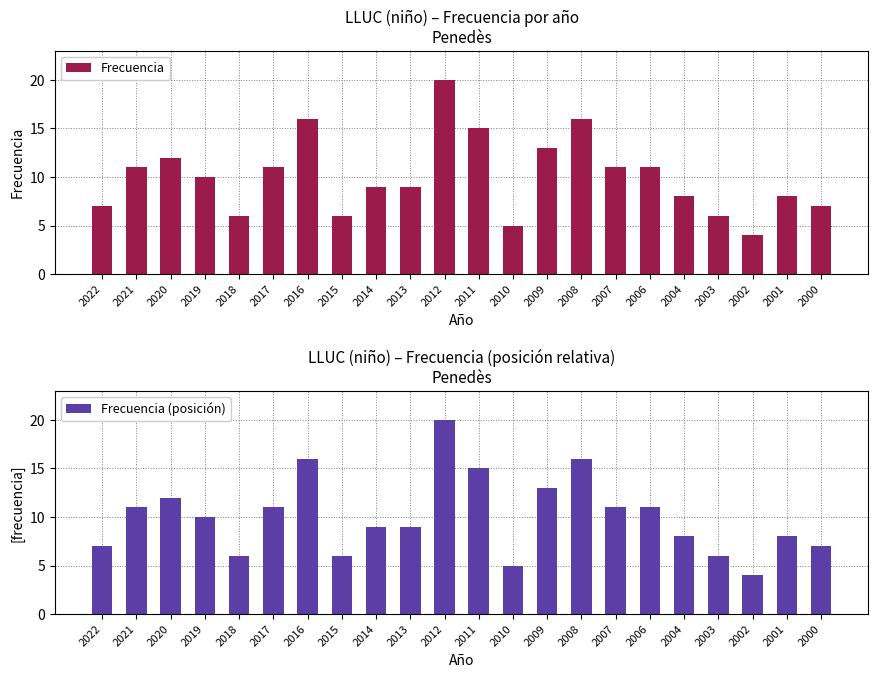

Reading right to left, extract all data points from this chart.

Frecuencia: 2000=7	2001=8	2002=4	2003=6	2004=8	2006=11	2007=11	2008=16	2009=13	2010=5	2011=15	2012=20	2013=9	2014=9	2015=6	2016=16	2017=11	2018=6	2019=10	2020=12	2021=11	2022=7
Frecuencia (posición): 2000=7	2001=8	2002=4	2003=6	2004=8	2006=11	2007=11	2008=16	2009=13	2010=5	2011=15	2012=20	2013=9	2014=9	2015=6	2016=16	2017=11	2018=6	2019=10	2020=12	2021=11	2022=7